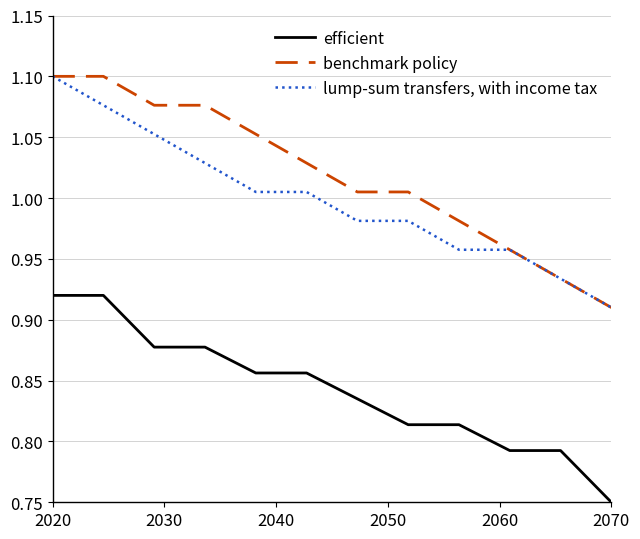

How many categories are shown in the chart?

12